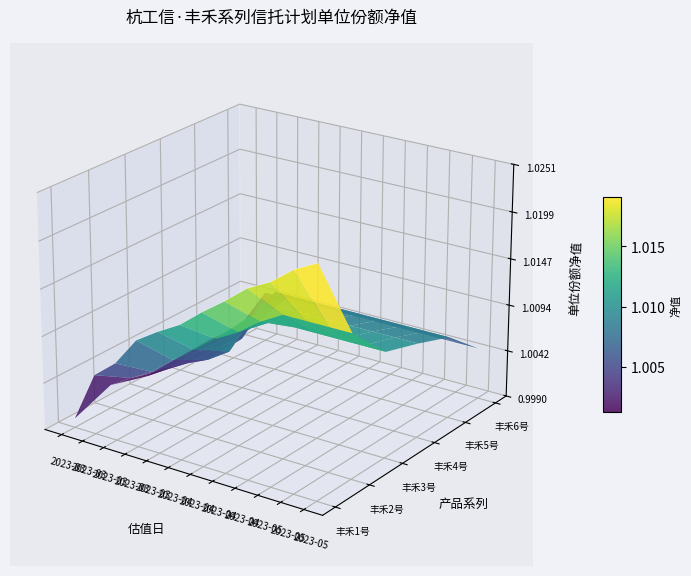

At which label does 丰禾6号 reach its minimum?

2023-05